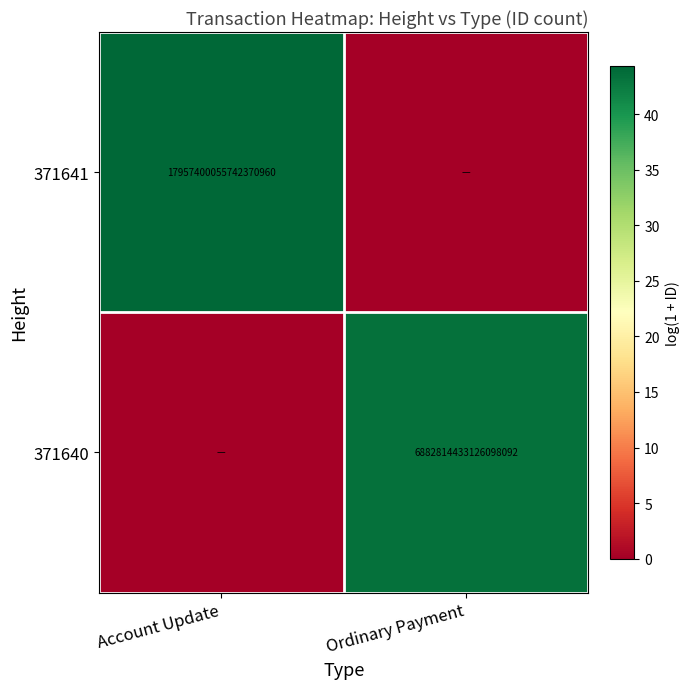

The 371641 series shows 17957400055742371840 at Account Update. True or false?

True